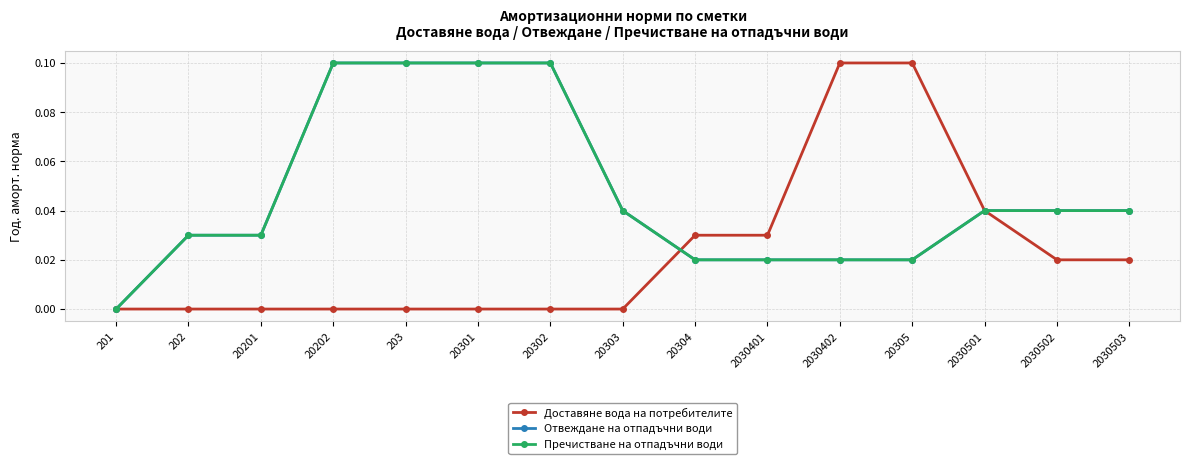

Does the chart have visible grid lines?

Yes